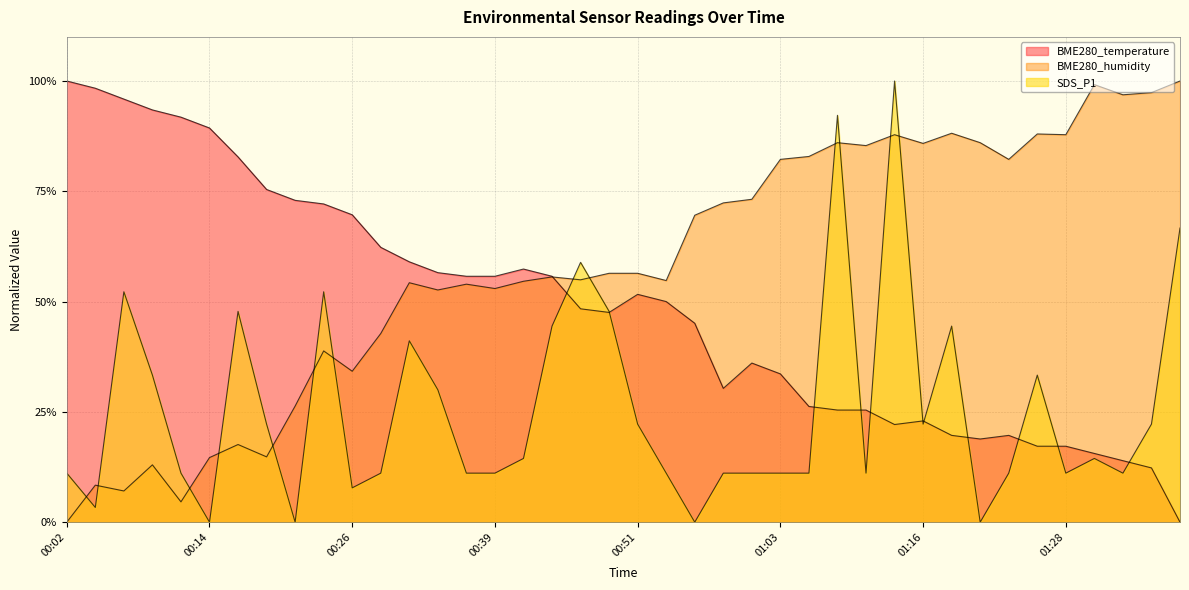

What position from the right is 00:31?

28